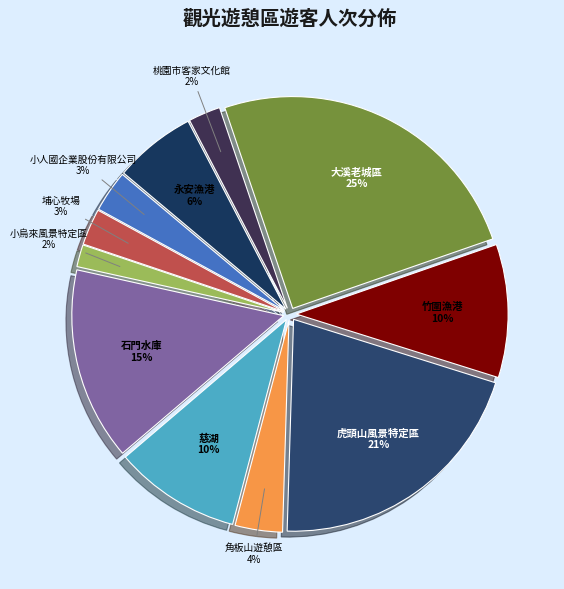

What percentage is the 桃園市客家文化館 slice, to the nearest percent?

2%